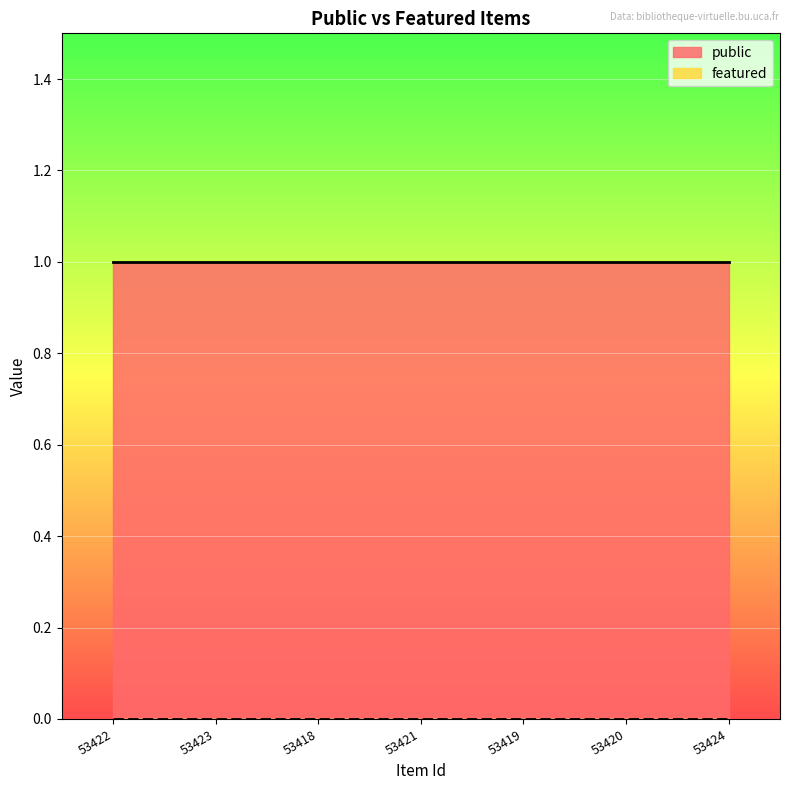

At which category is the sum across all series the highest?

53422